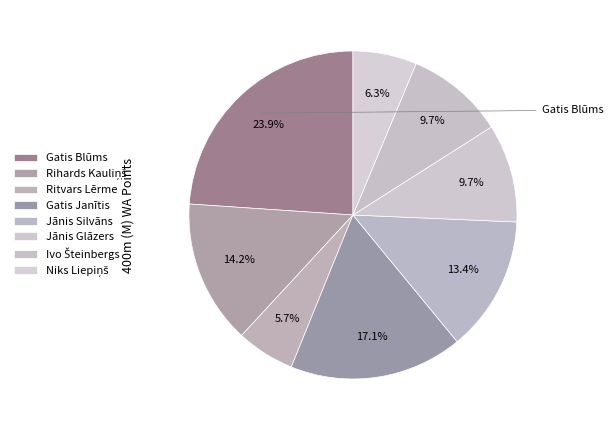

How many slices are in this pie chart?

8